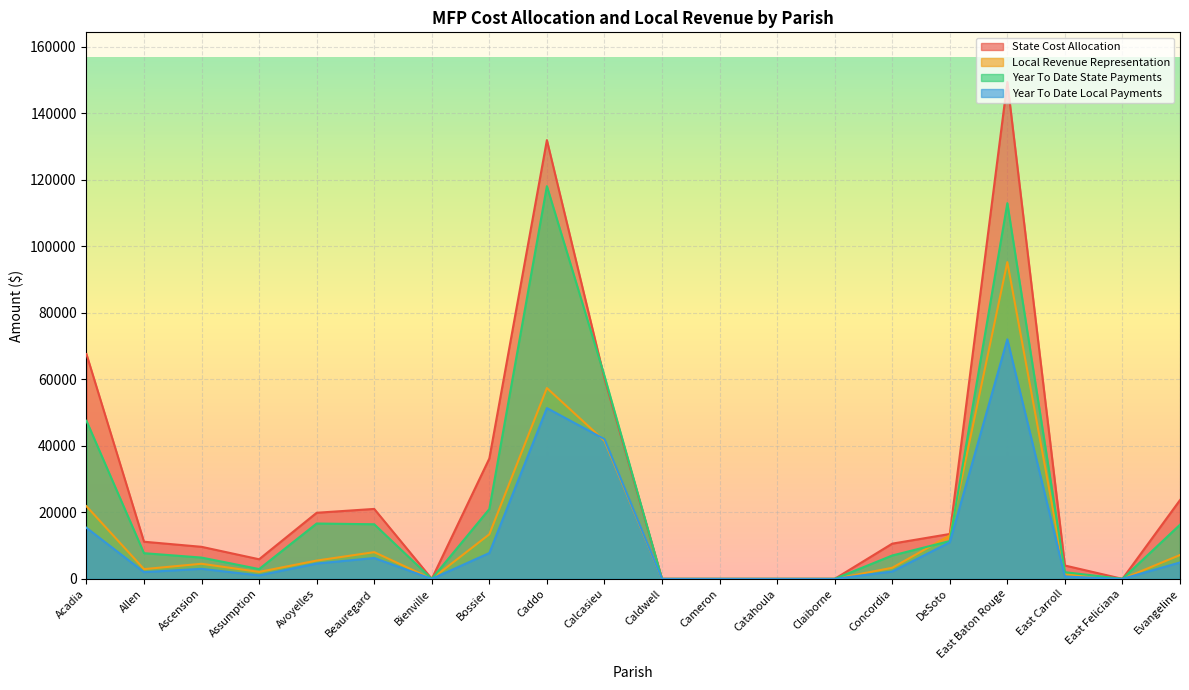

What position from the right is Catahoula?

8